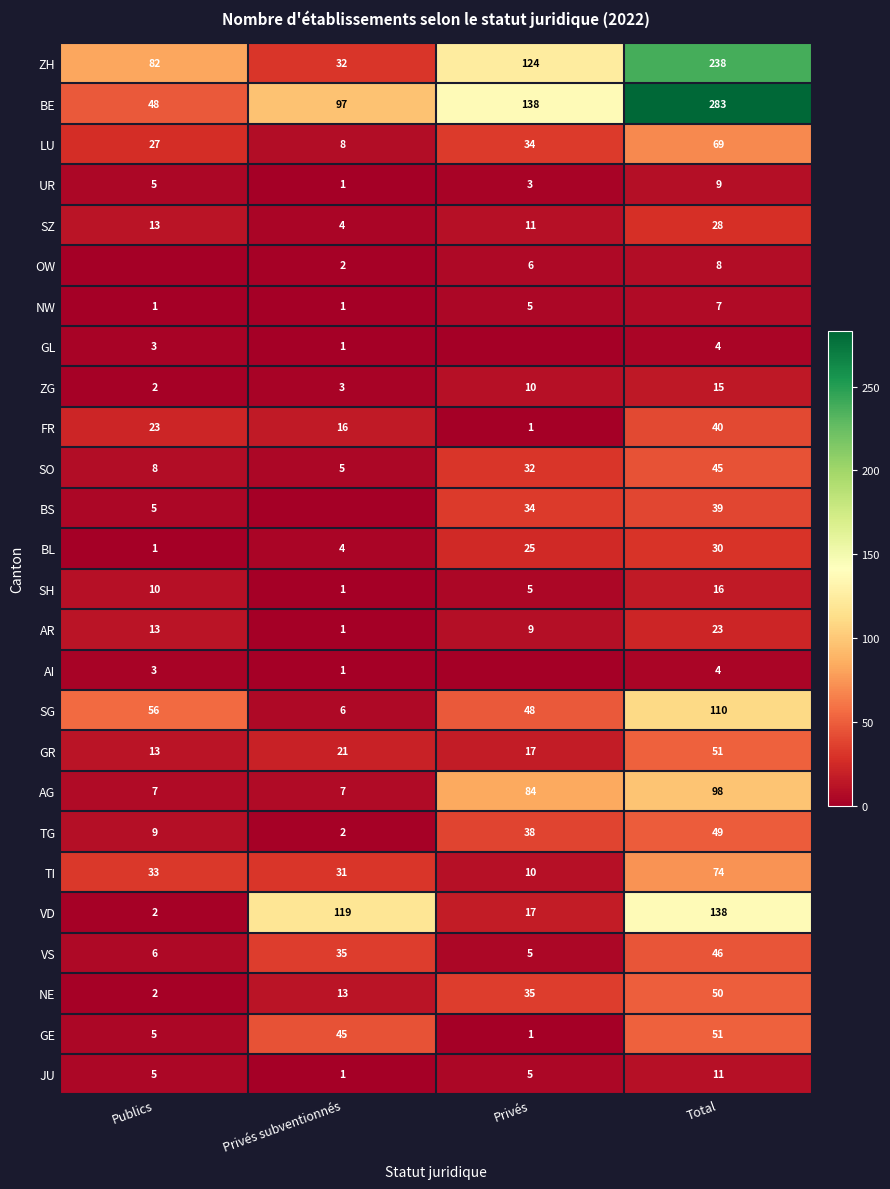

How many data points in GR are less than 21?

2